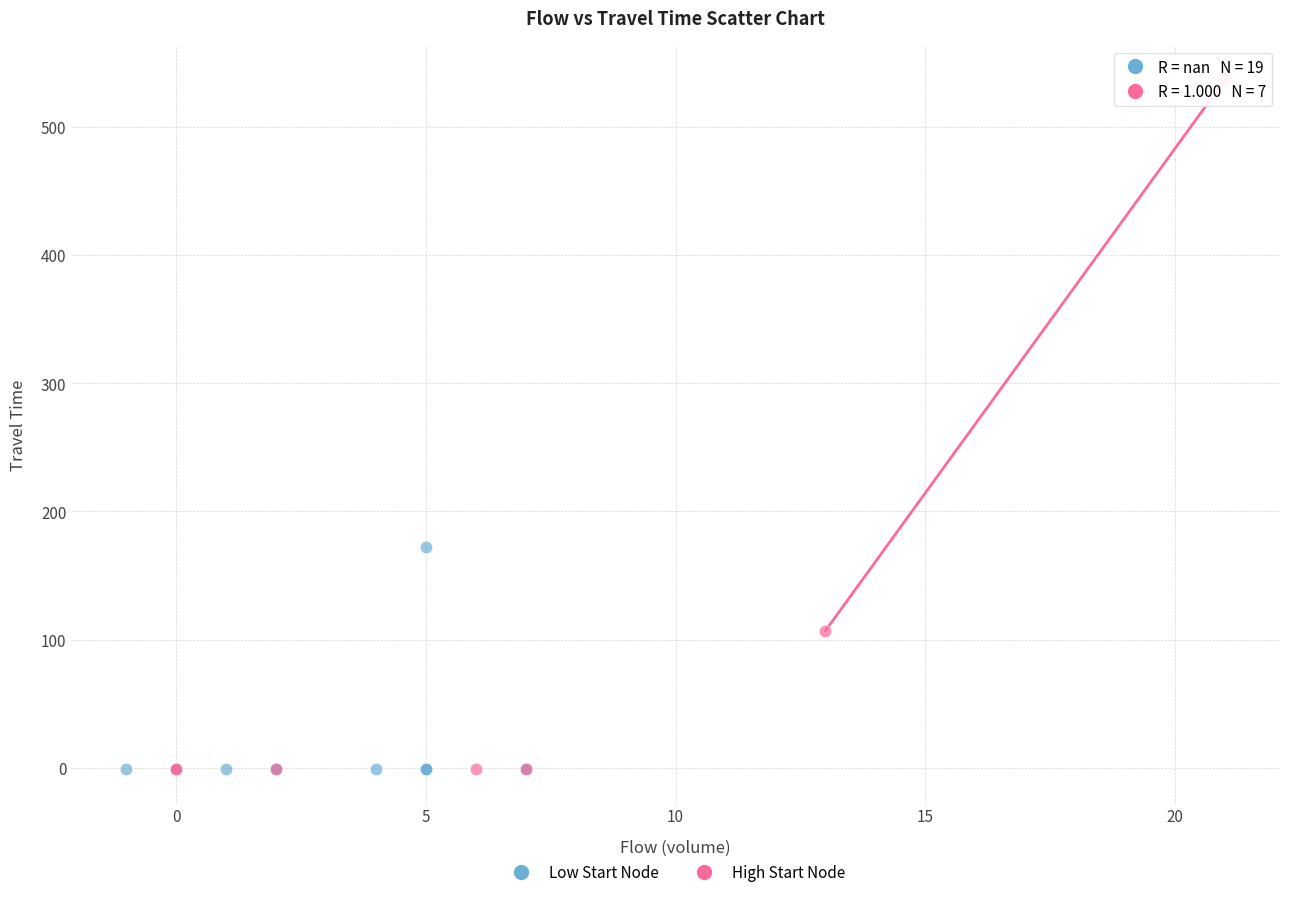

Which series contains the highest Y value?

High Start Node